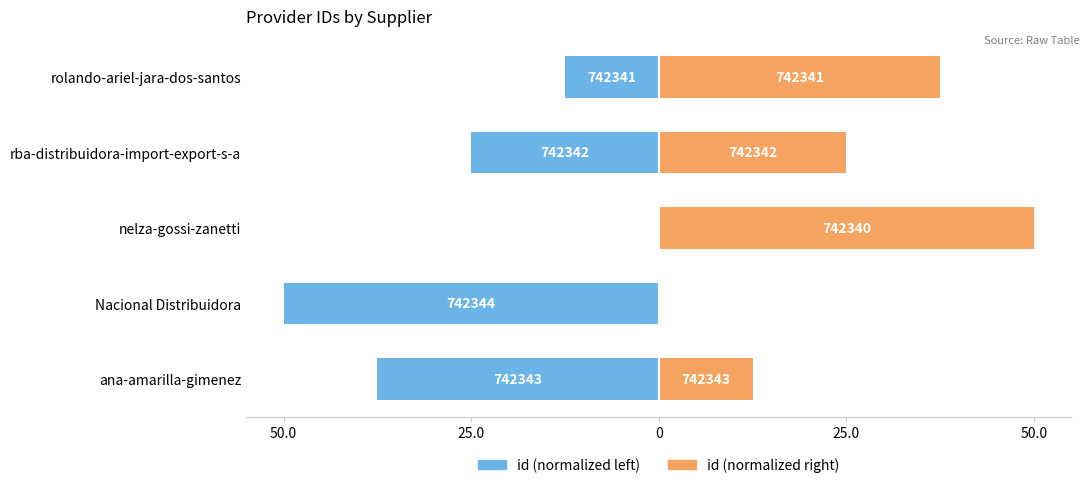

List the series in order of their overall mean, highest first.

id (normalized right), id (normalized left)